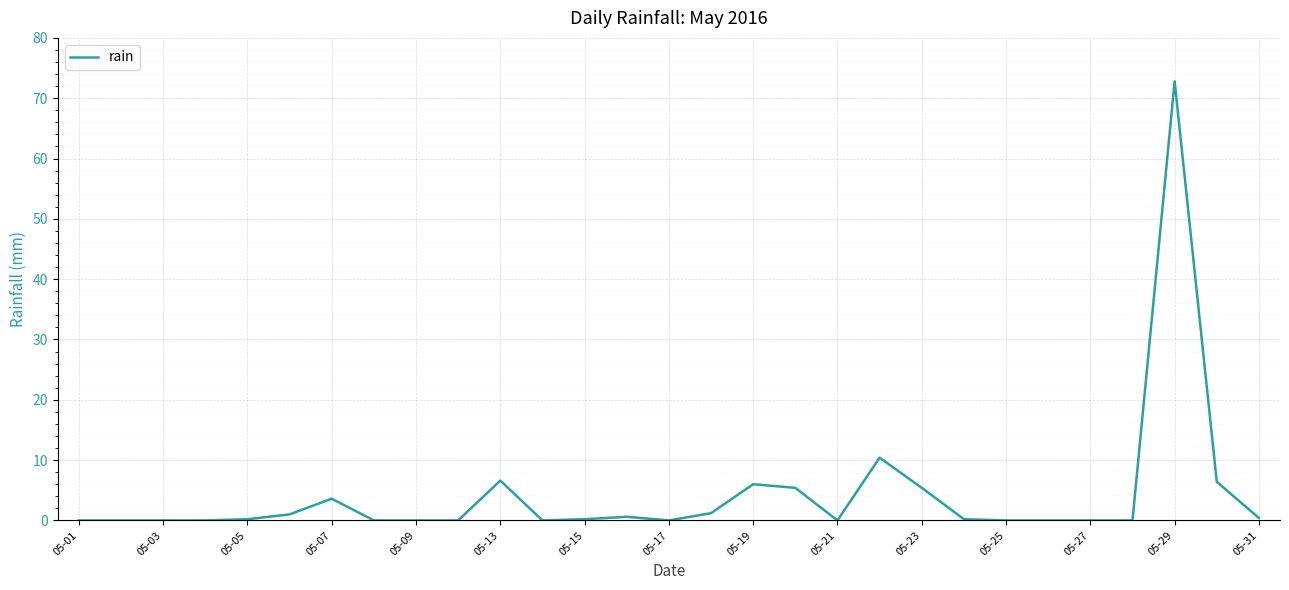

What is the greatest value displayed?

72.8